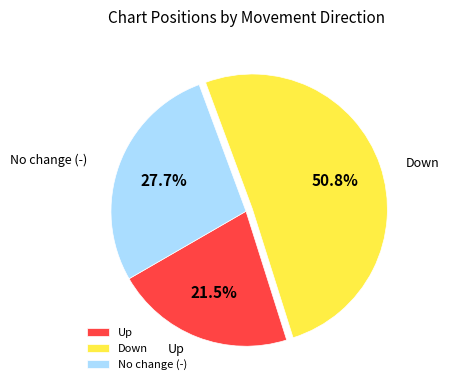

Which category has the smallest portion of the pie?

Up